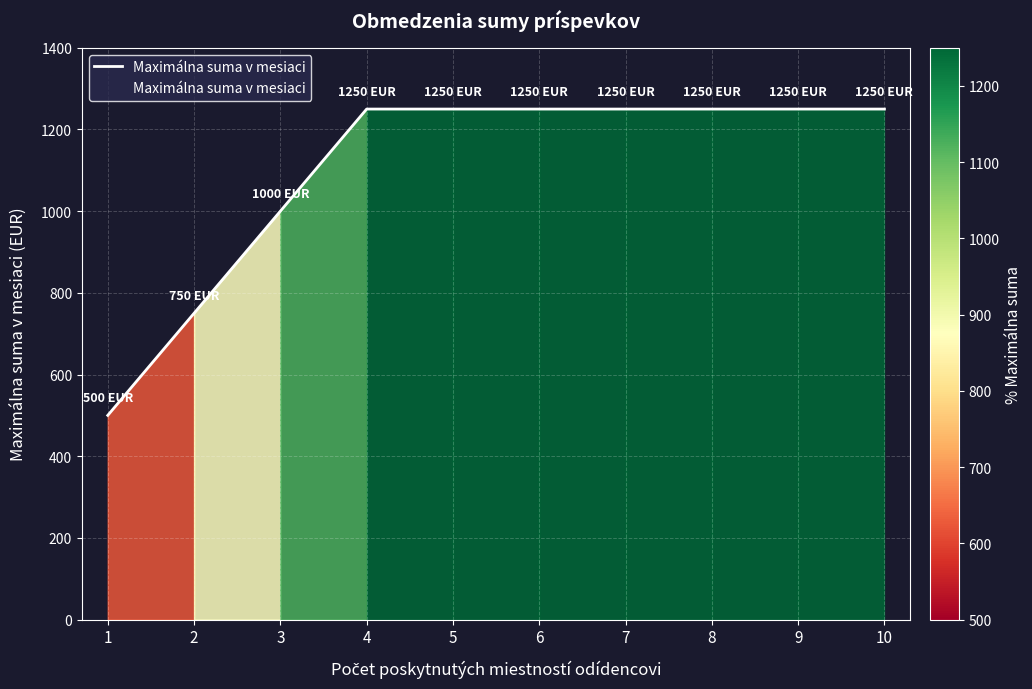

What is the sum of all values?

11000